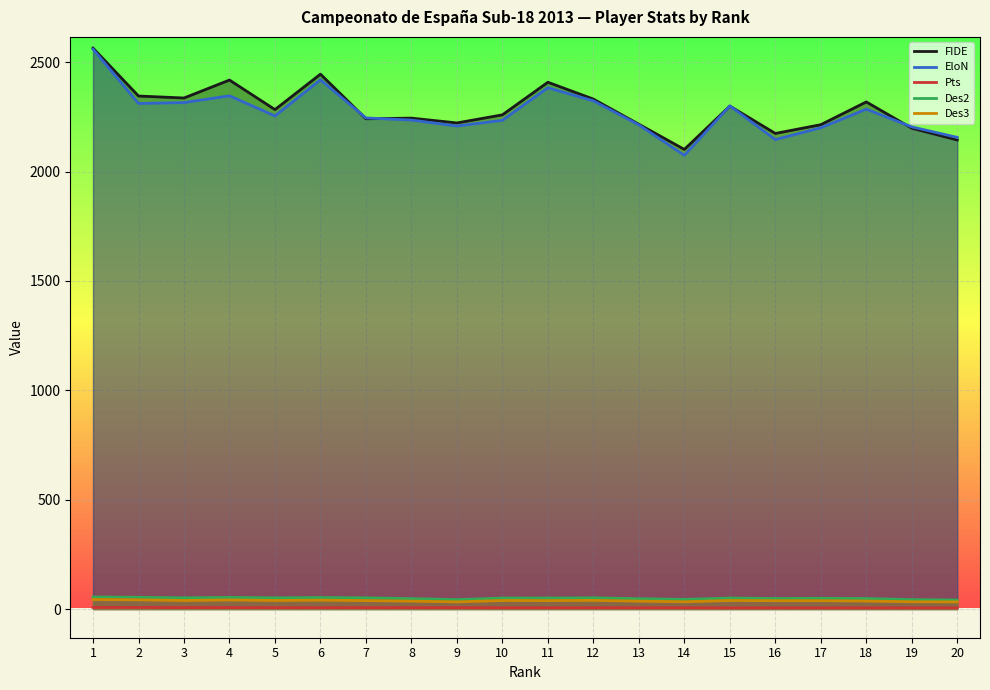

What is the average value of the Pts series?

6.2